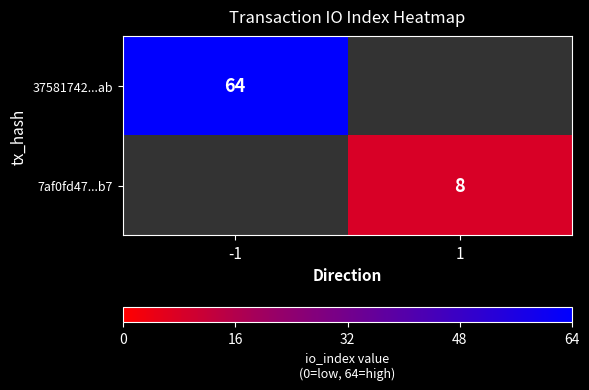

Count the number of data series in this chart.

2